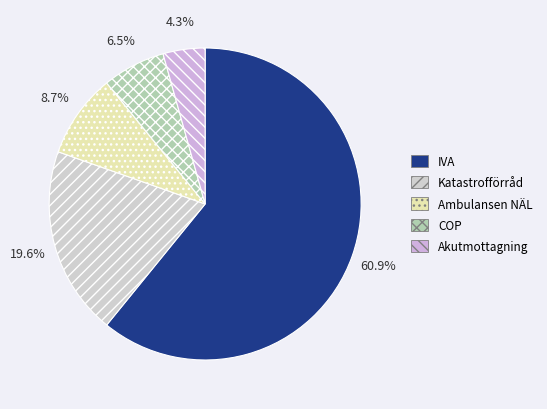

True or false: IVA accounts for 61% of the total.

True